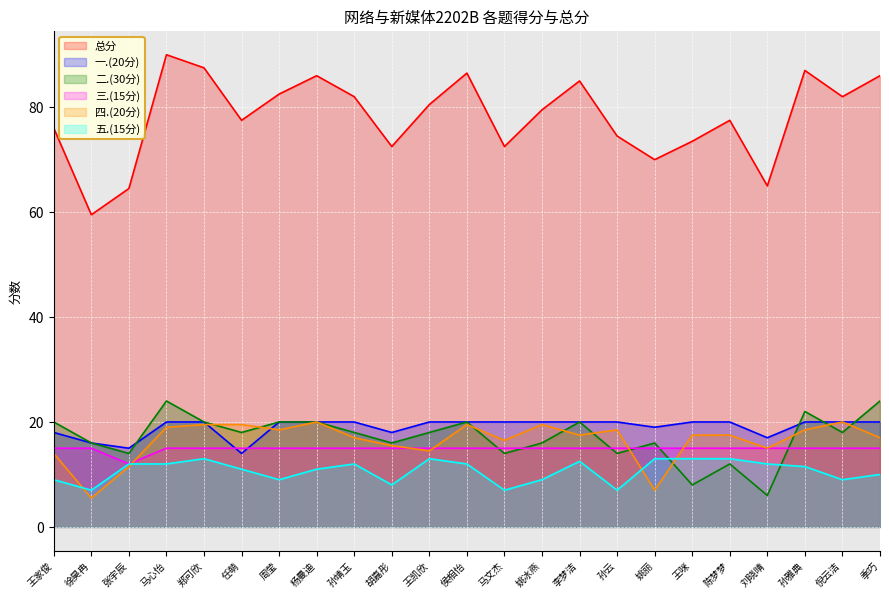

At which label does 二.(30分) reach its peak?

马心怡